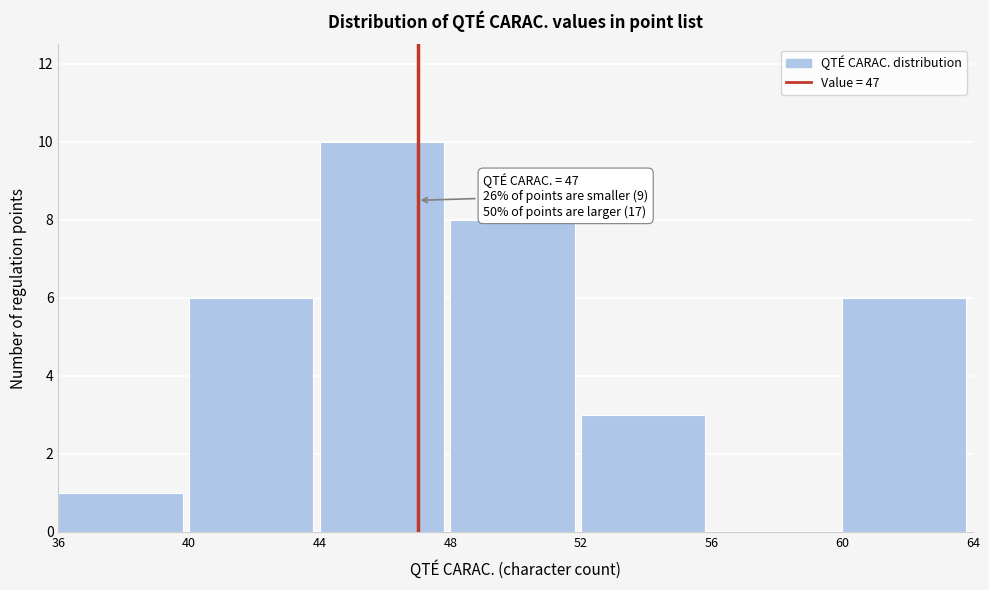

Which range on the x-axis has the tallest bar?

44 to 48